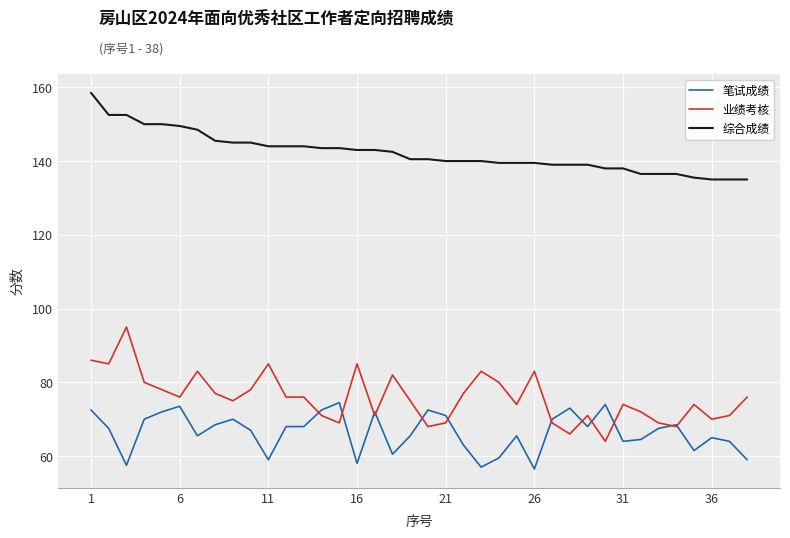

Which series has the largest total across all categories?

综合成绩